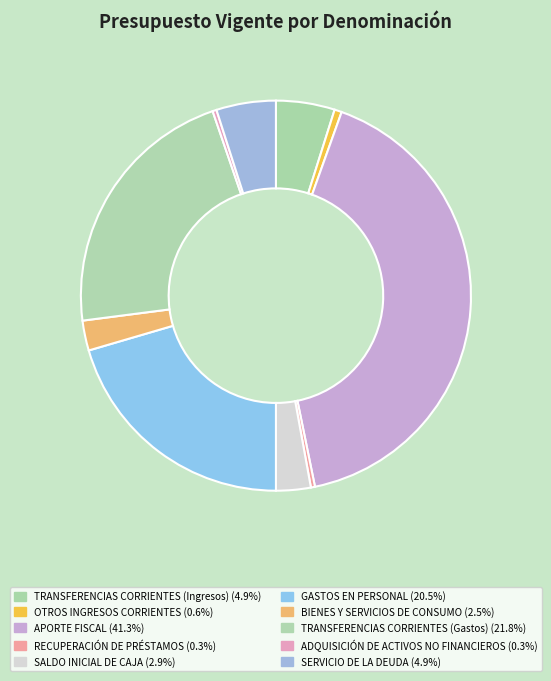

Count the number of slices in the pie.

10